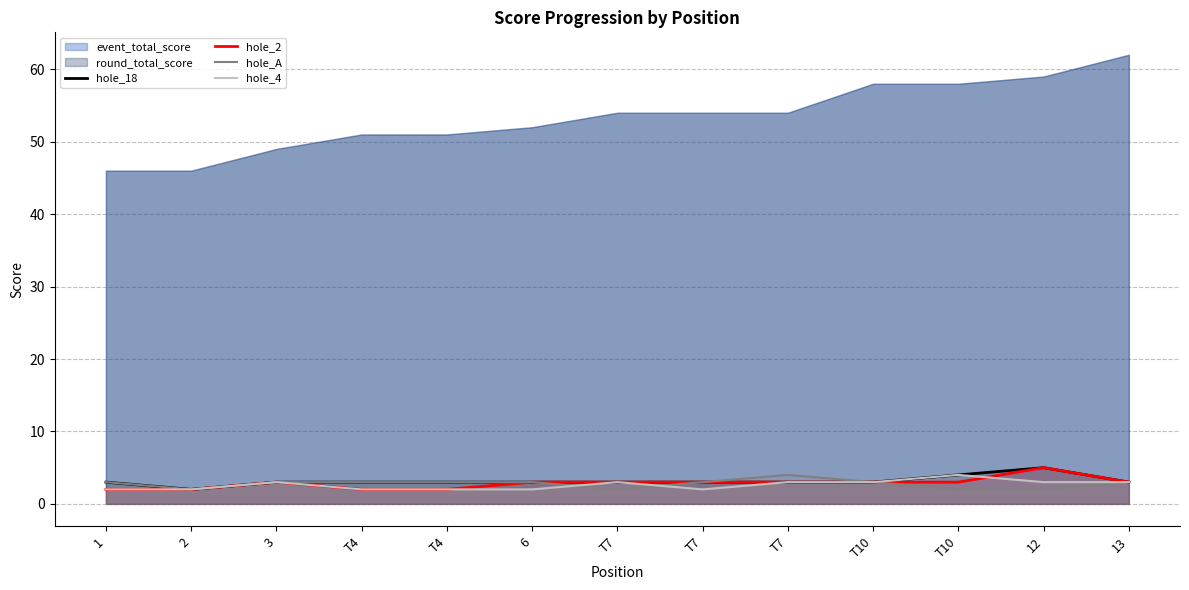

What value does the hole_A series have at T10?

3